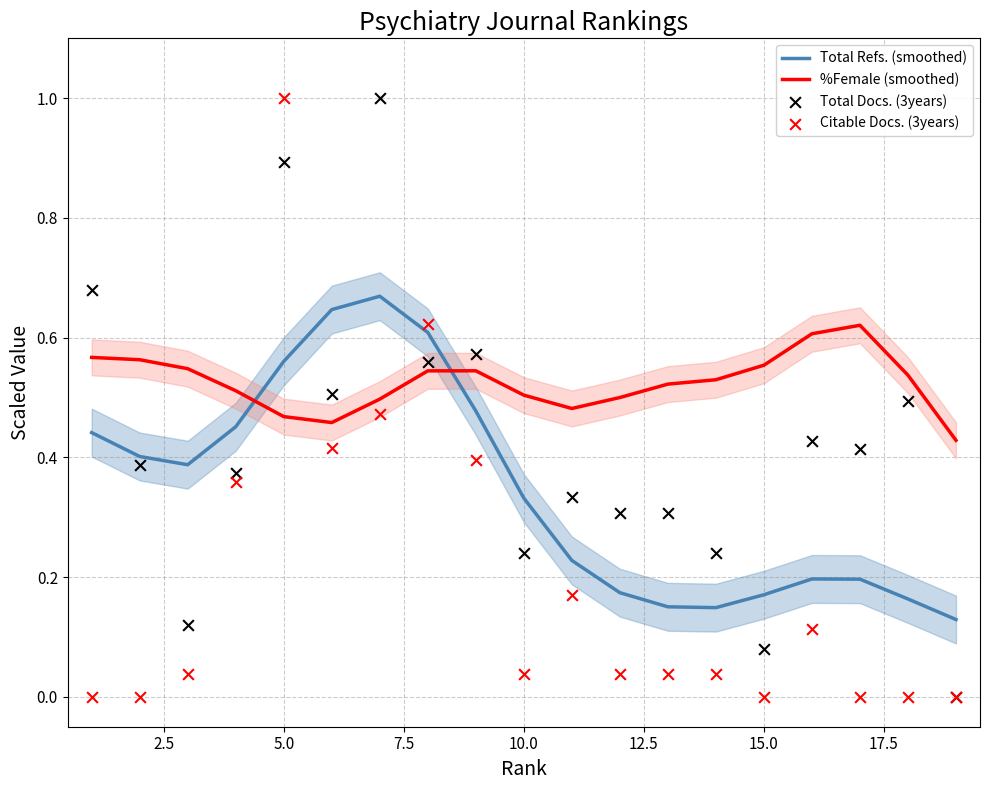

What are all the series names shown in the legend?

Total Refs. (smoothed), %Female (smoothed), Total Docs. (3years), Citable Docs. (3years)